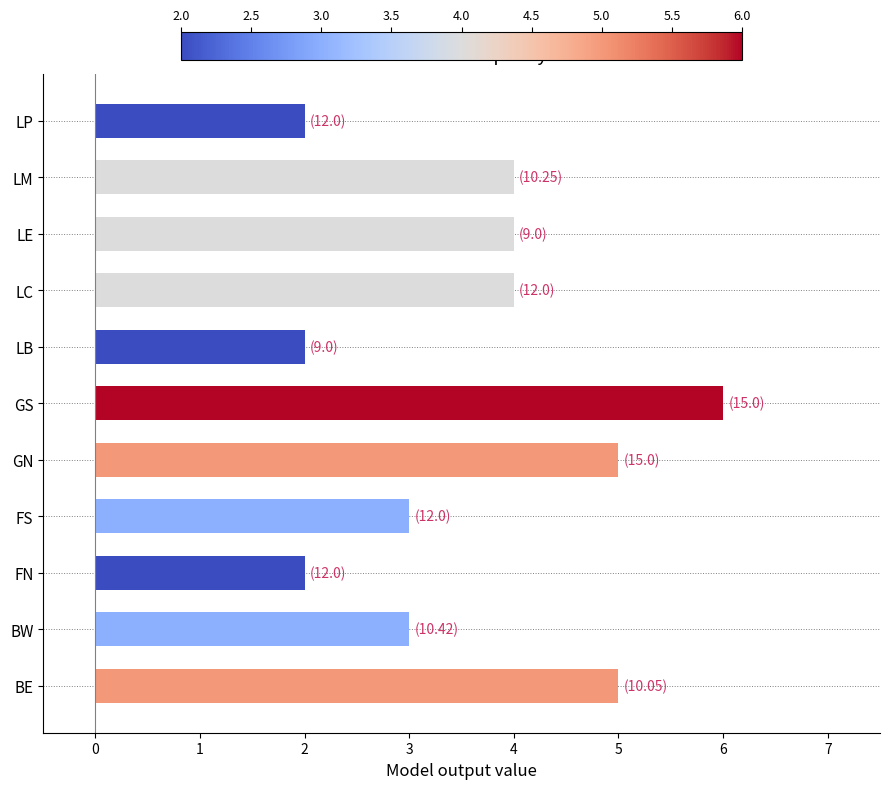

Approximately how many times larger is the value at LE compared to BW?

1.3